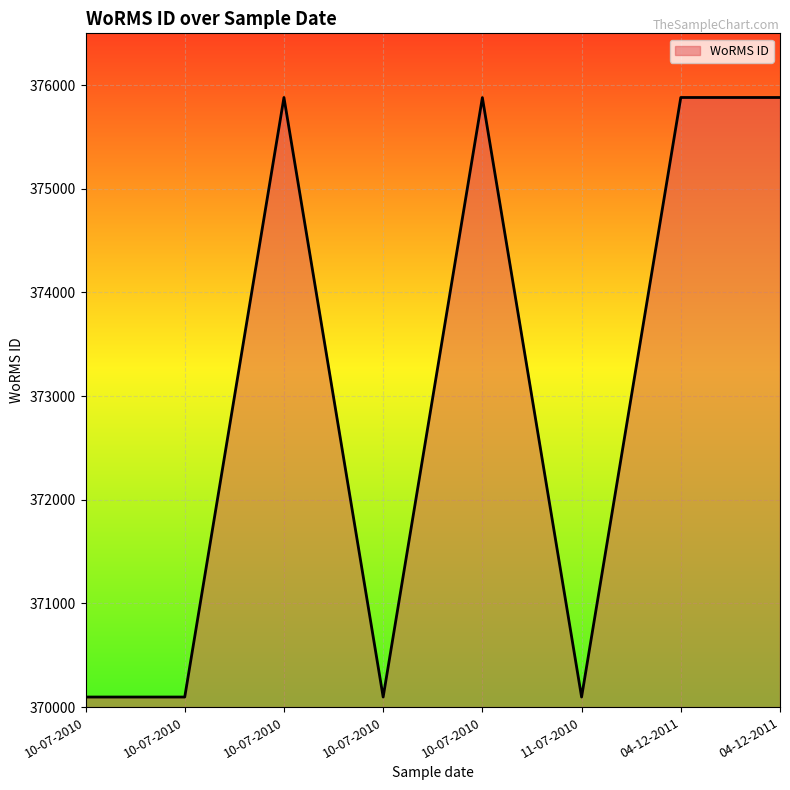

Count the number of categories in the chart.

8